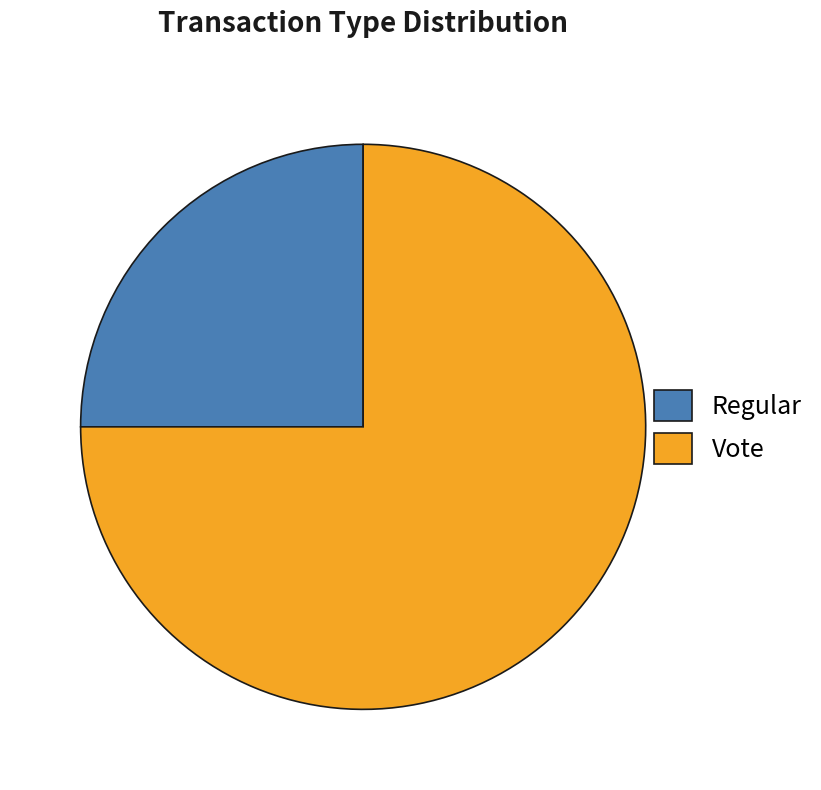

Is there a majority slice in this chart?

Yes